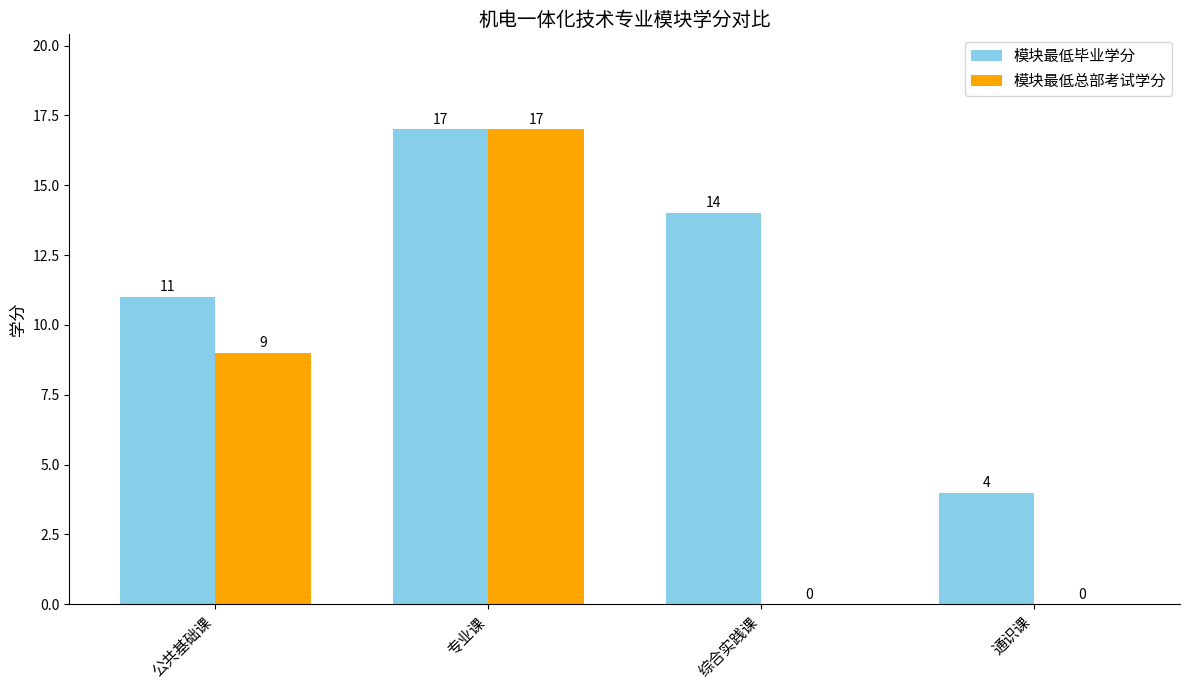

Is the value of 模块最低毕业学分 at 通识课 greater than the value of 模块最低总部考试学分 at 公共基础课?

No